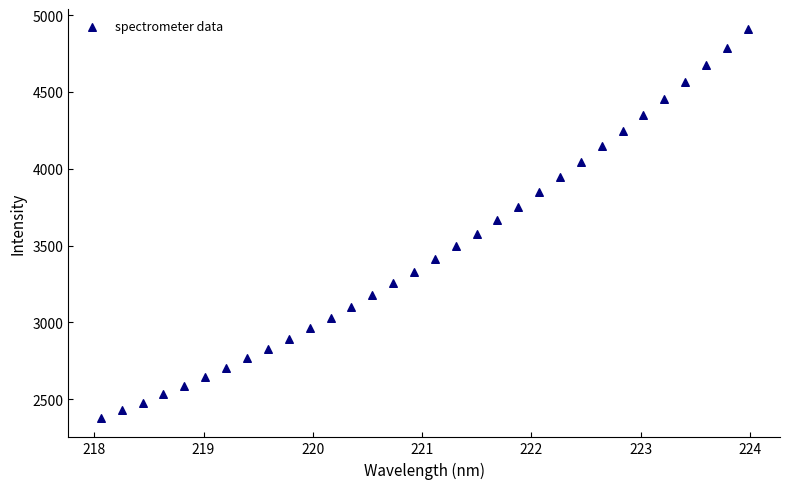

What is the range of Y values (max minus min)?

2533.5